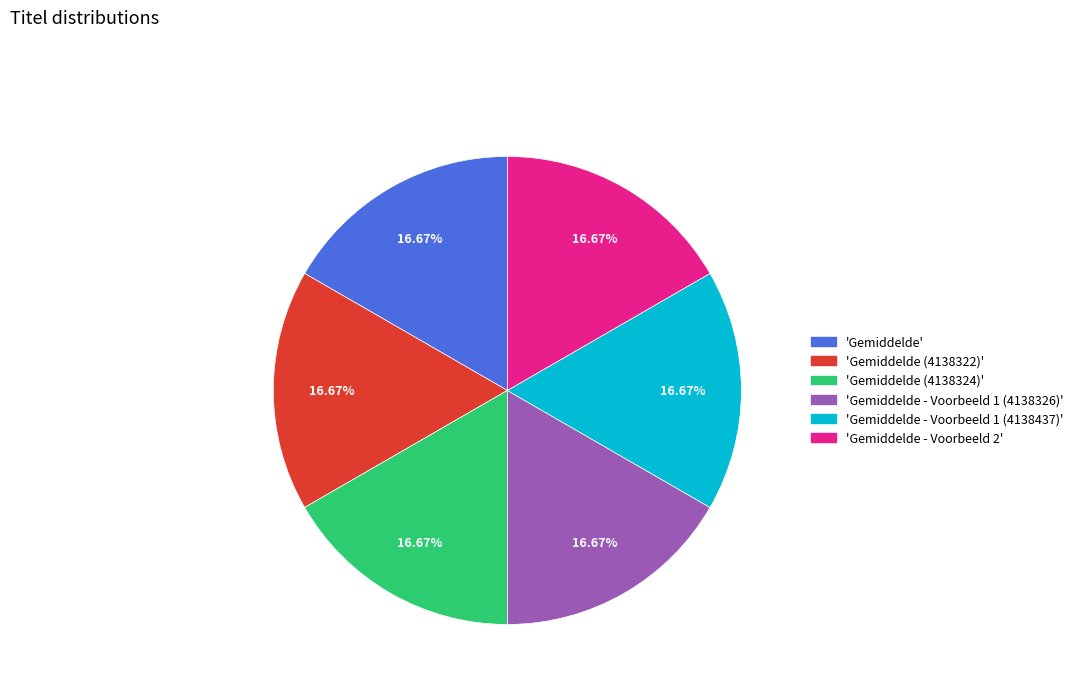

Does any single category account for the majority?

No